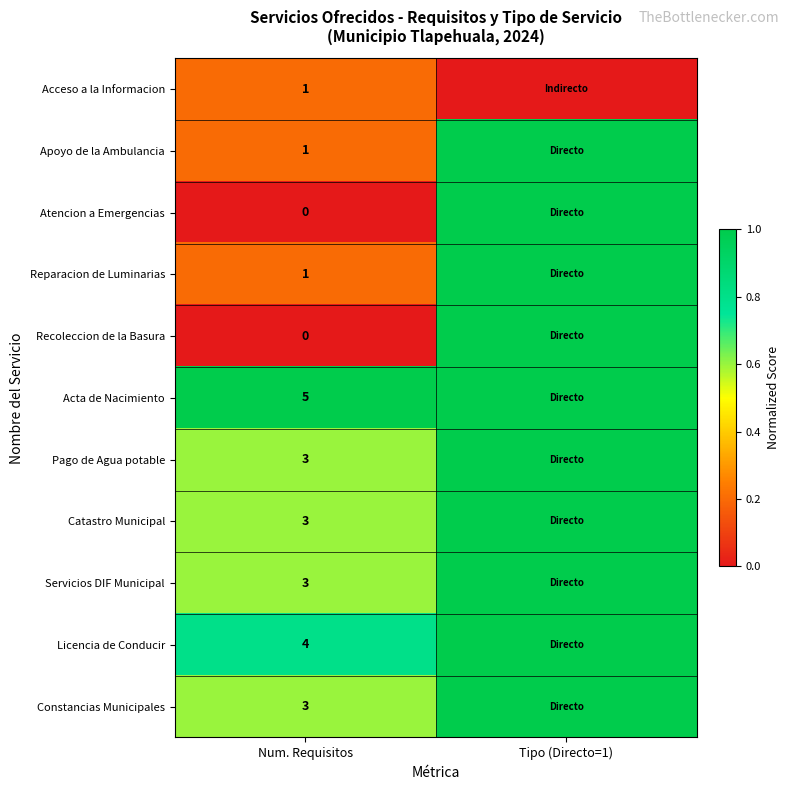

Which has a higher value, Num. Requisitos or Tipo (Directo=1)?

Num. Requisitos